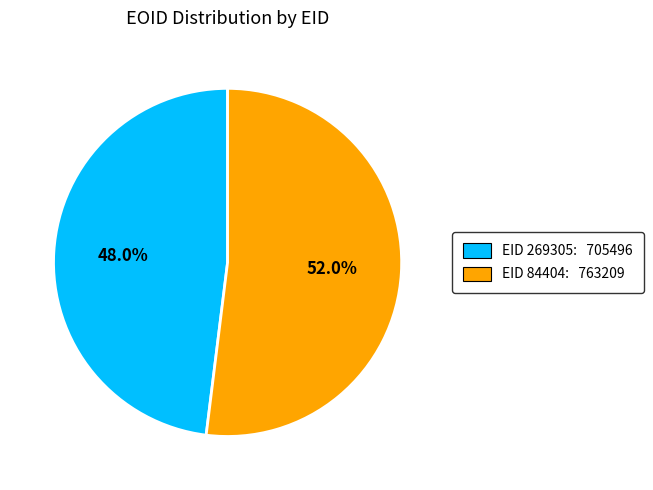

Is there a majority slice in this chart?

Yes